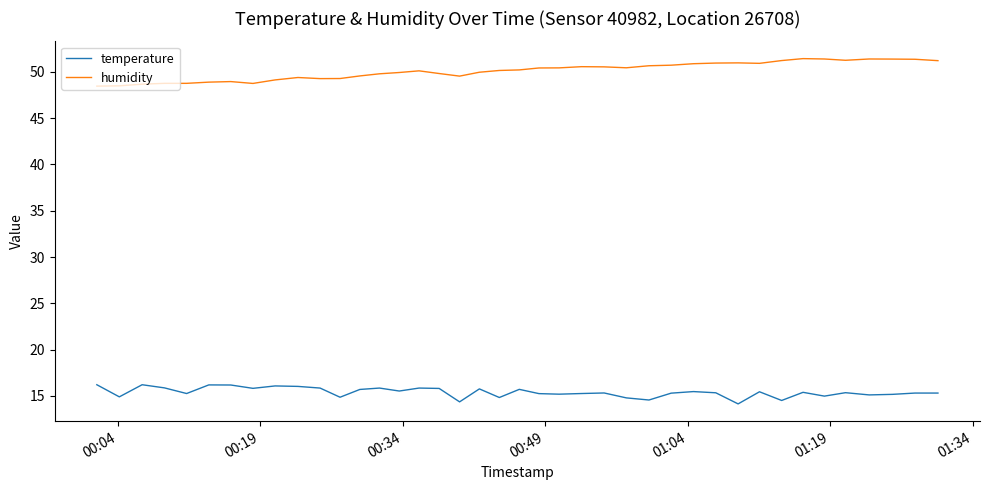

What is the difference between the maximum and second lowest values in the humidity series?

2.9